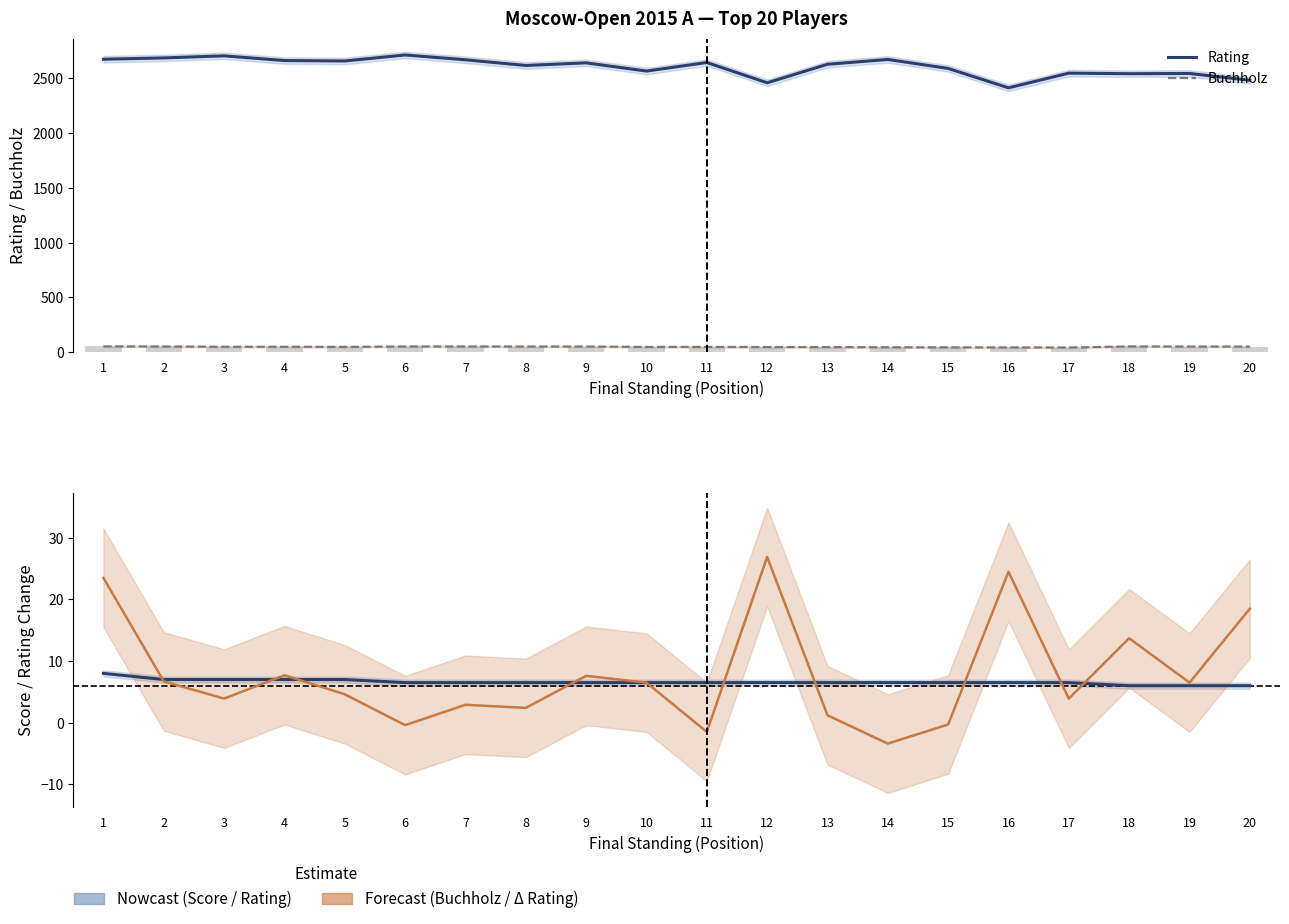

Which series has the widest spread of values?

Rating